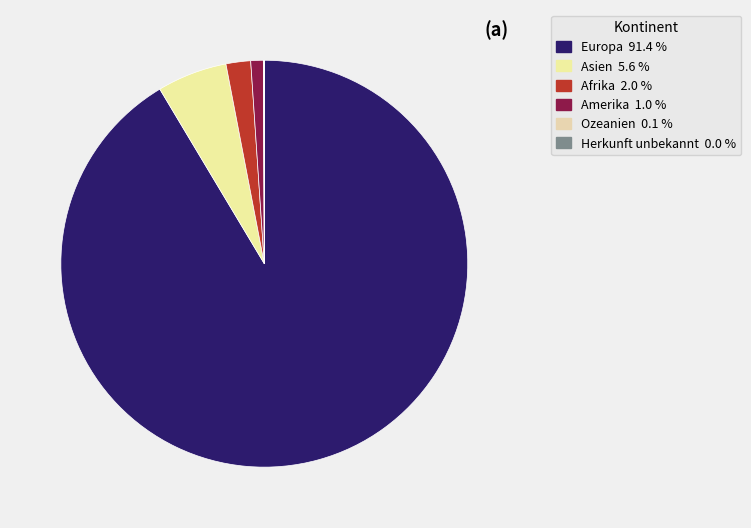

How many segments does this pie chart have?

6